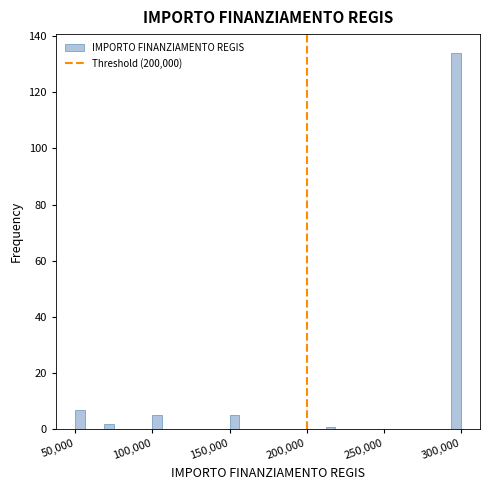

Around what value on the x-axis is the tallest bar? Give the approximate position of its centre, as read against the axis.

295000